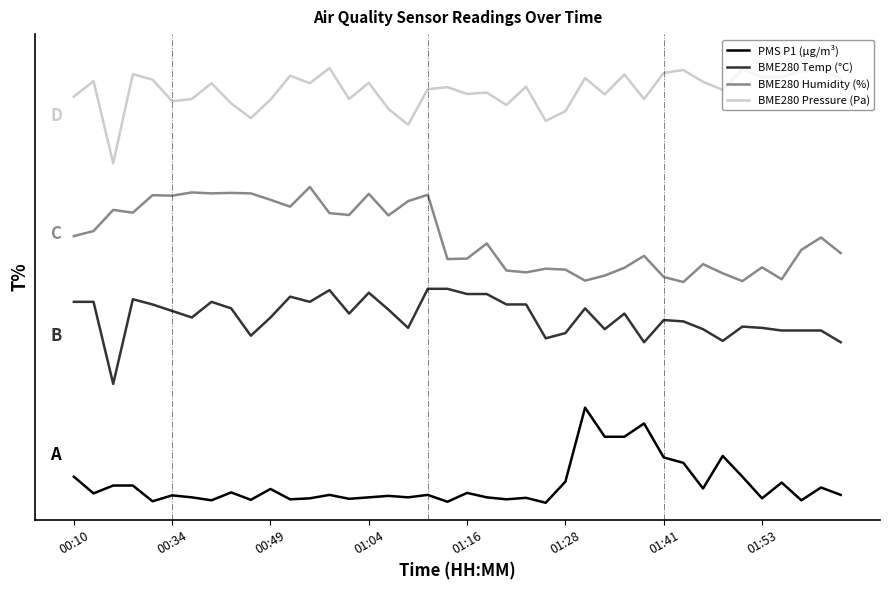

True or false: BME280 Pressure (Pa) and BME280 Humidity (%) cross at least once.

False